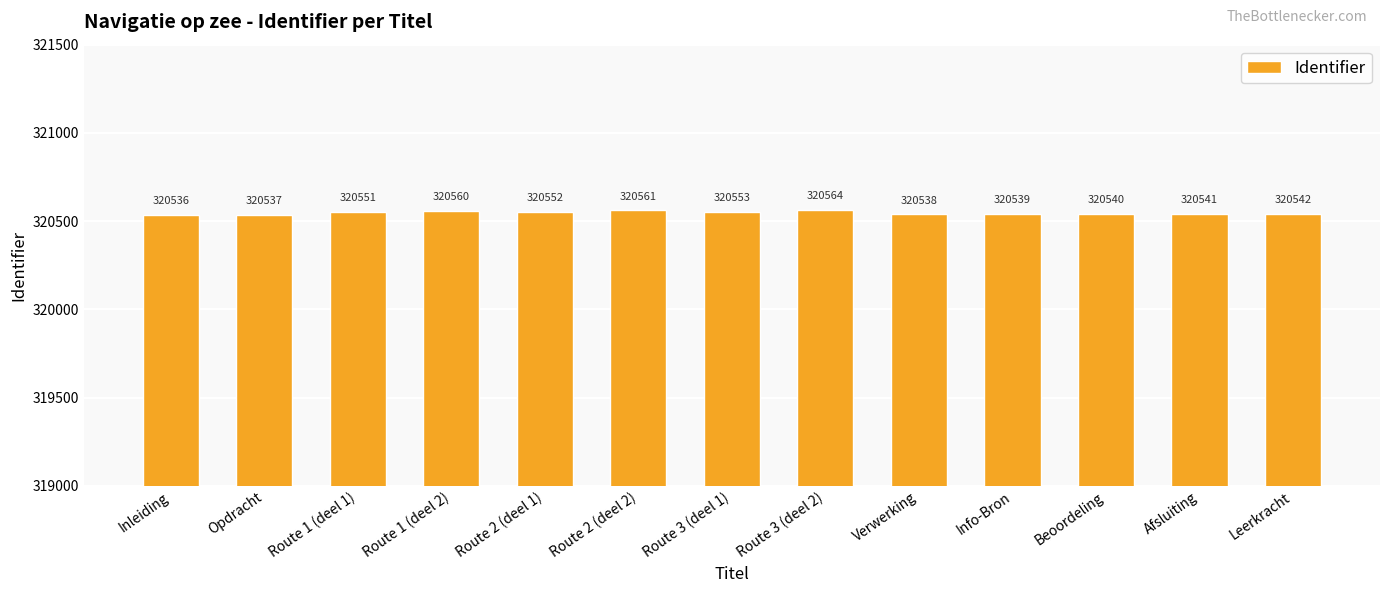

The value at Opdracht is 102466. True or false?

False